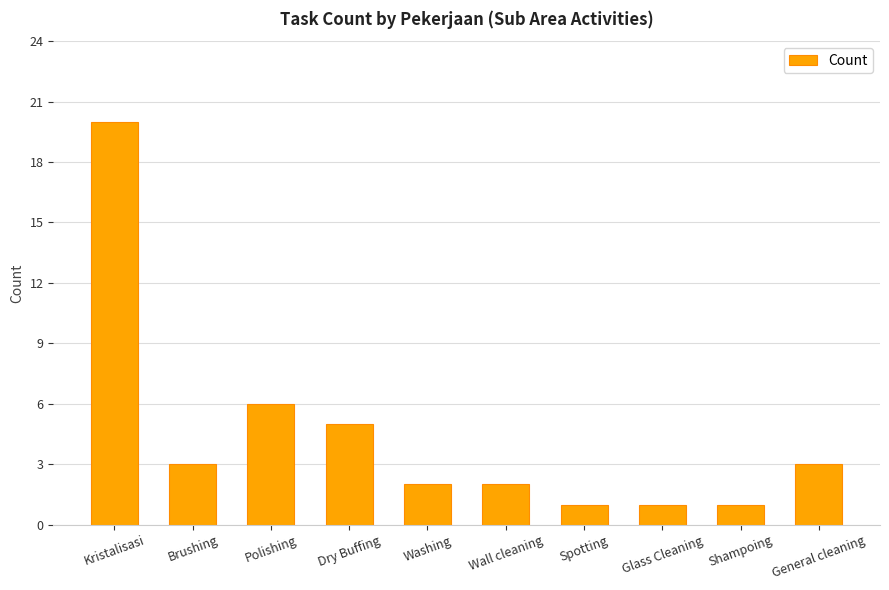

What is the difference between the values at Spotting and Polishing?

5